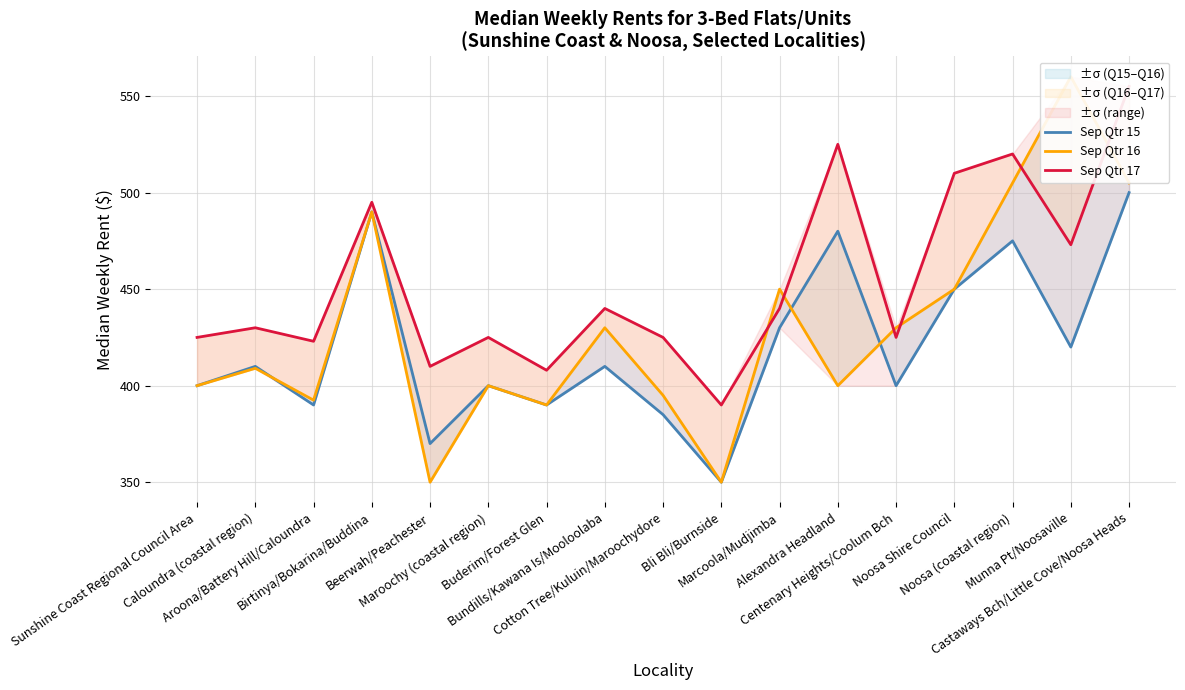

What is the sum of the Sep Qtr 15 values at Noosa Shire Council and Maroochy (coastal region)?

850.0